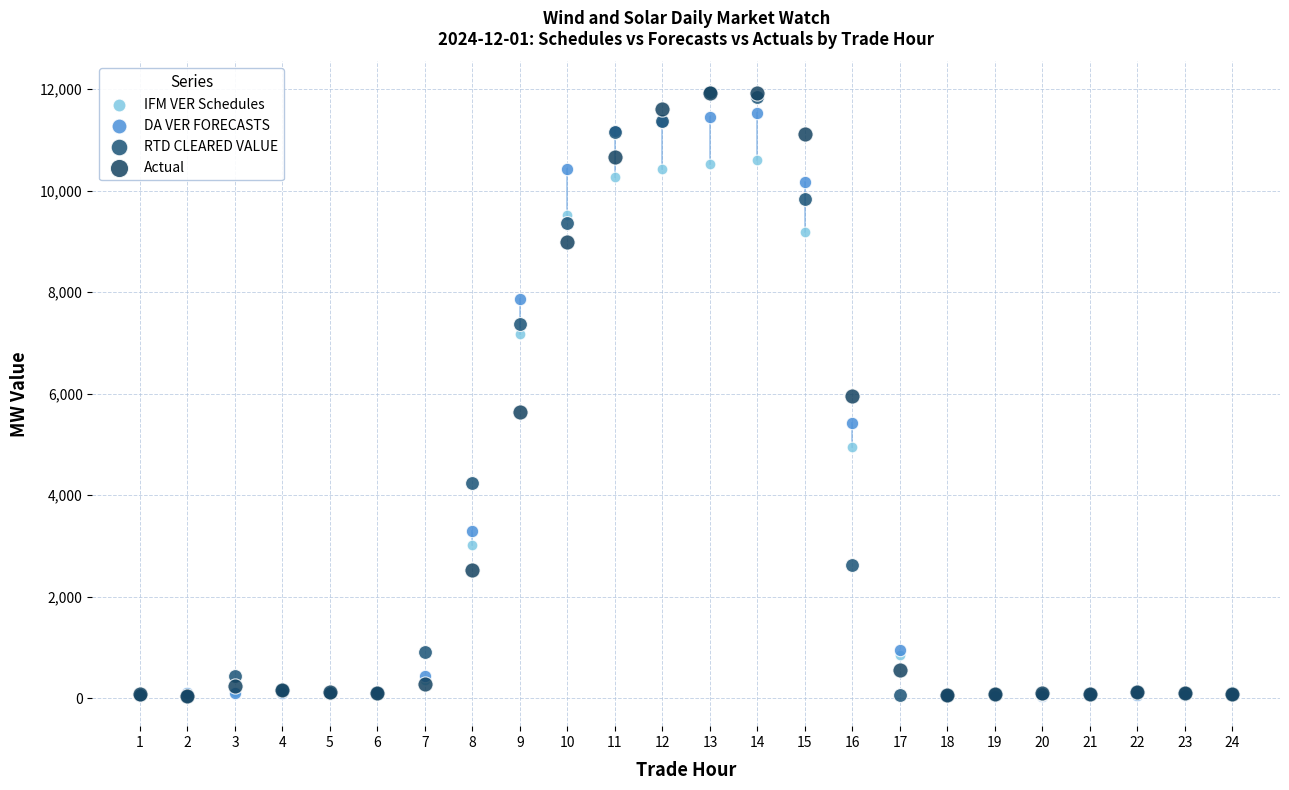

What are all the series names shown in the legend?

IFM VER Schedules, DA VER FORECASTS, RTD CLEARED VALUE, Actual